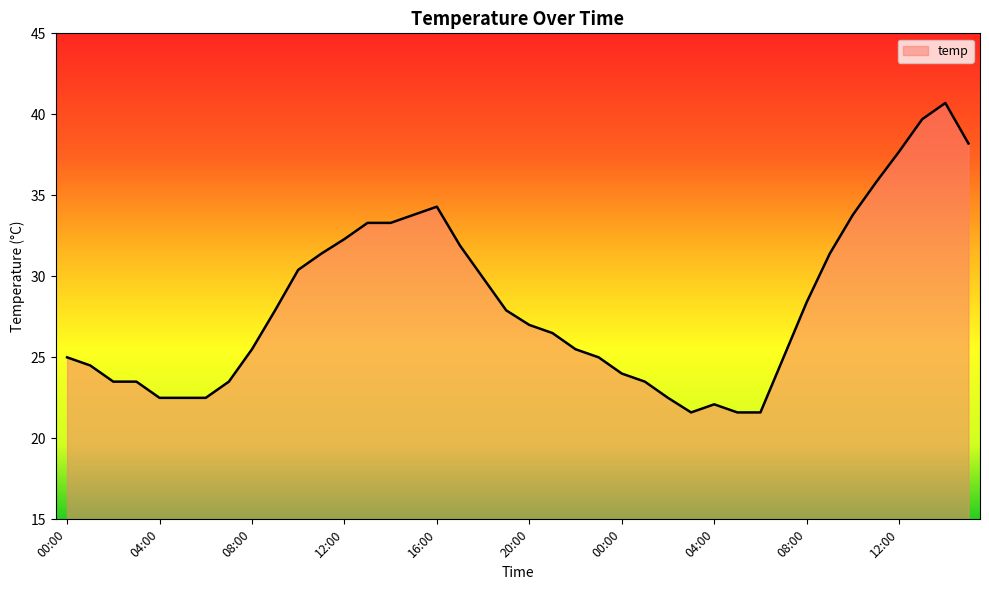

What is the difference between the maximum and minimum values?

19.1